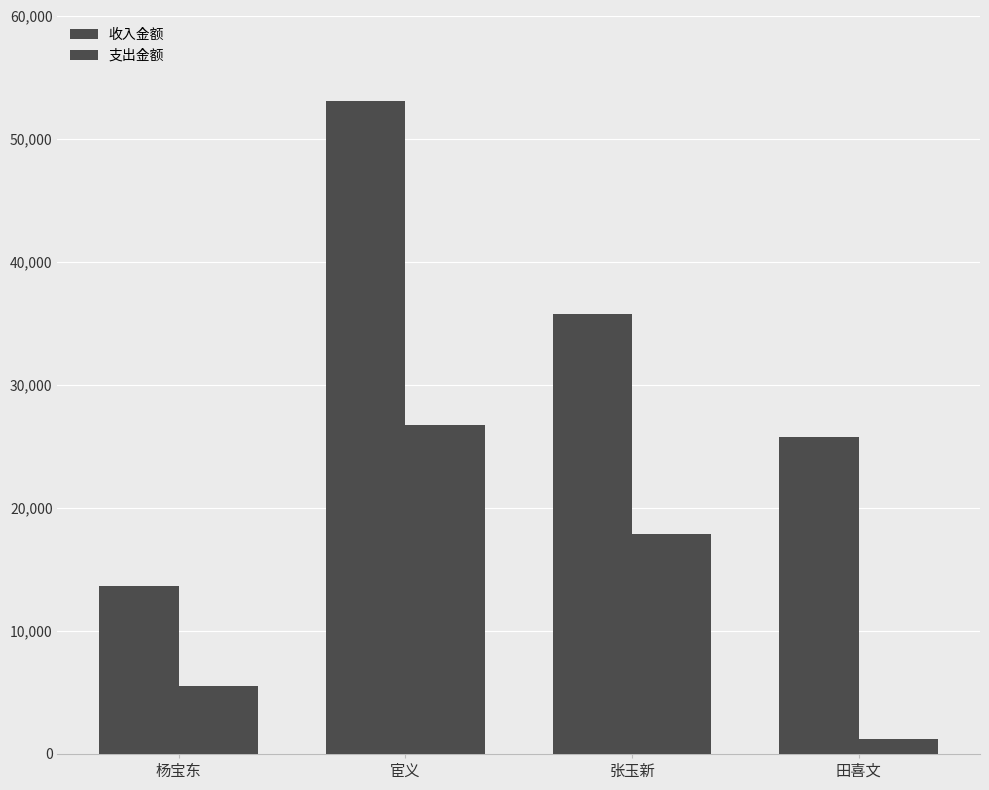

How many data points does each series have?

4